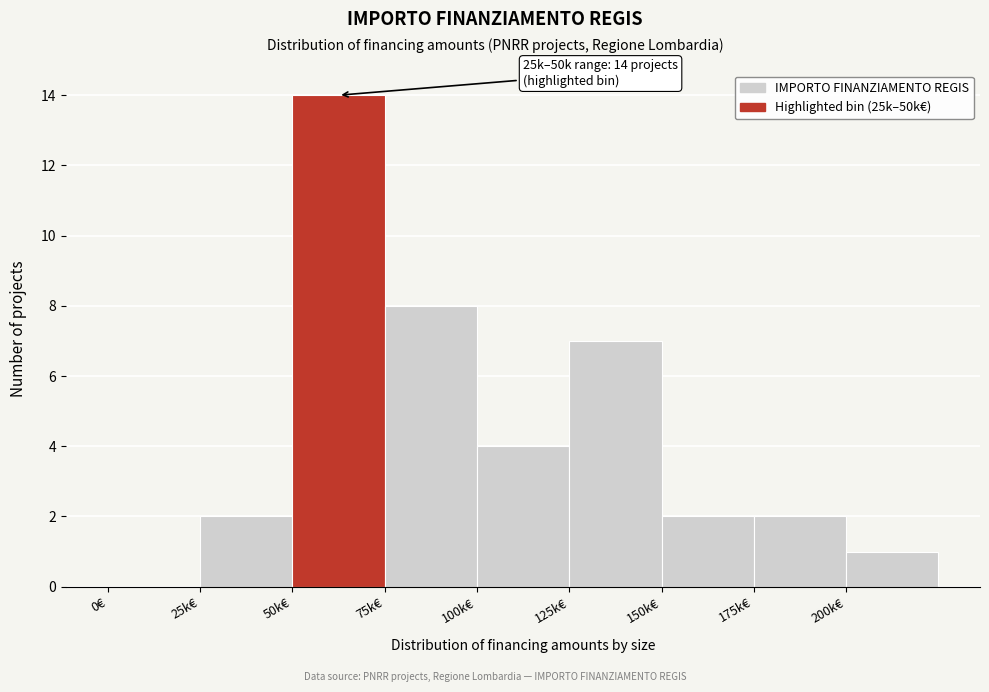

Reading right to left, extract all data points from this chart.

200k€=1	175k€=2	150k€=2	125k€=7	100k€=4	75k€=8	50k€=14	25k€=2	0€=0